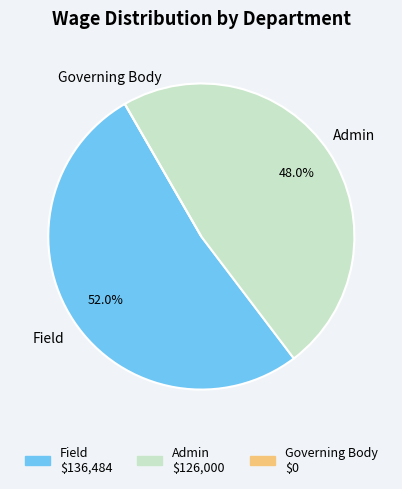

What is the ratio of the value at Field to the value at Admin?

1.1